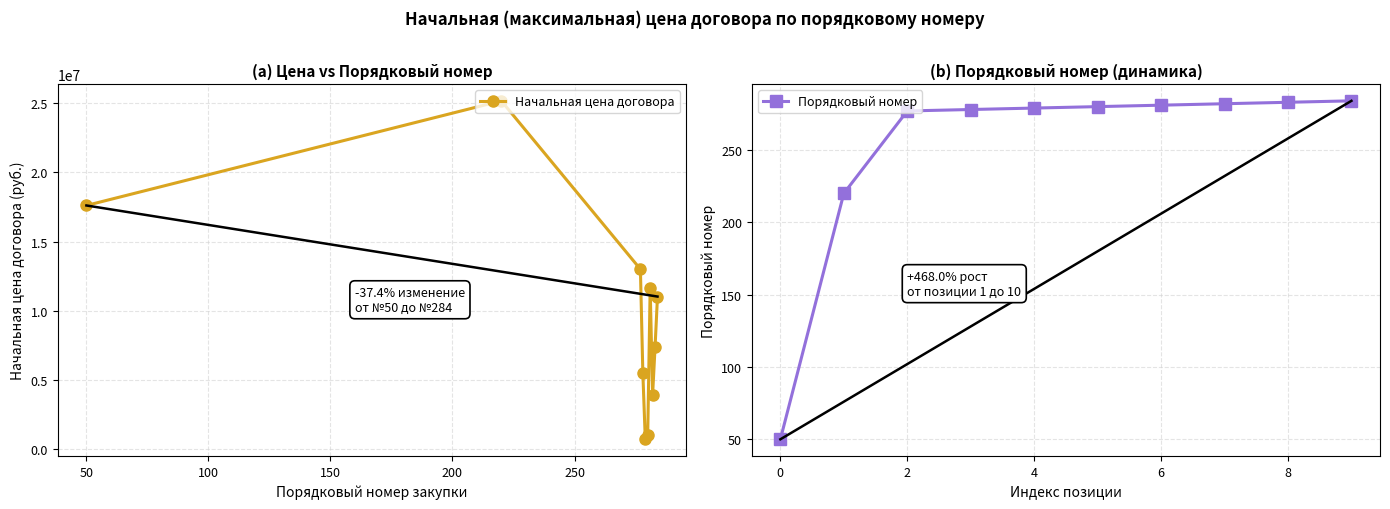

Rank the series by their average value, from lowest to highest.

Порядковый номер, Начальная цена договора